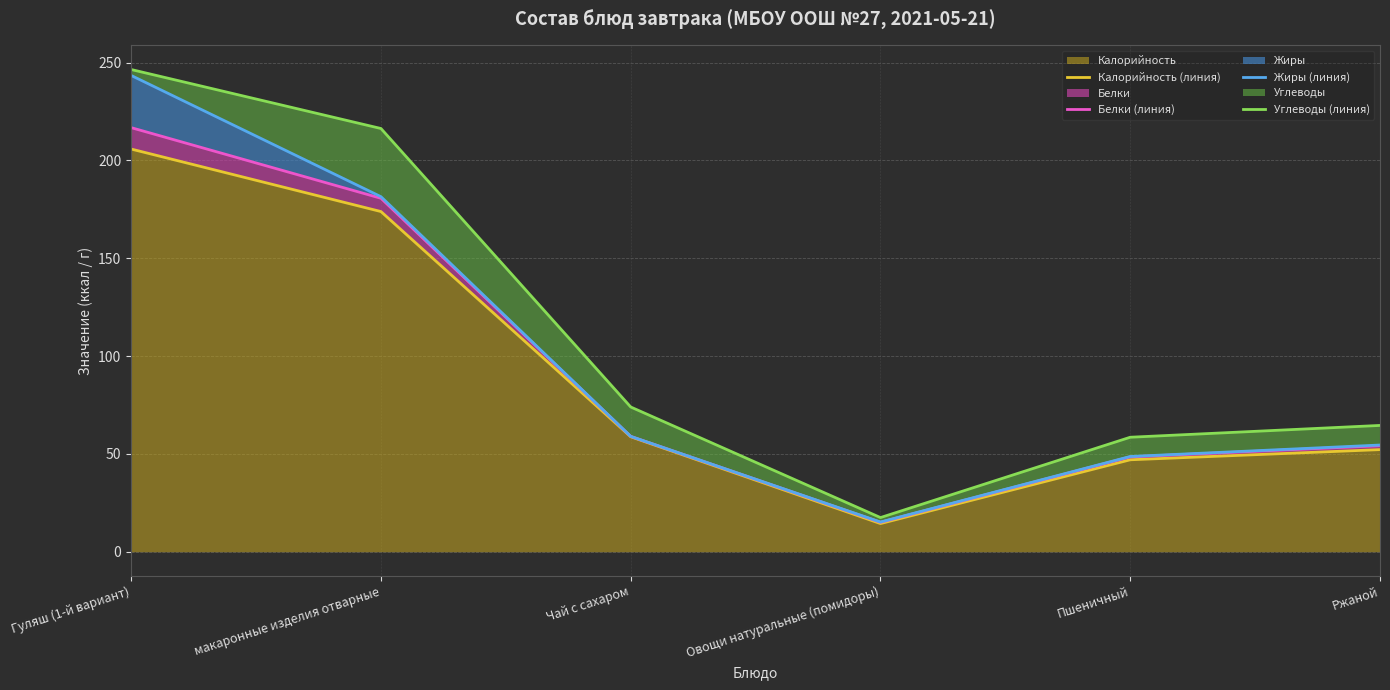

Between Пшеничный and Овощи натуральные (помидоры), which is larger?

Пшеничный